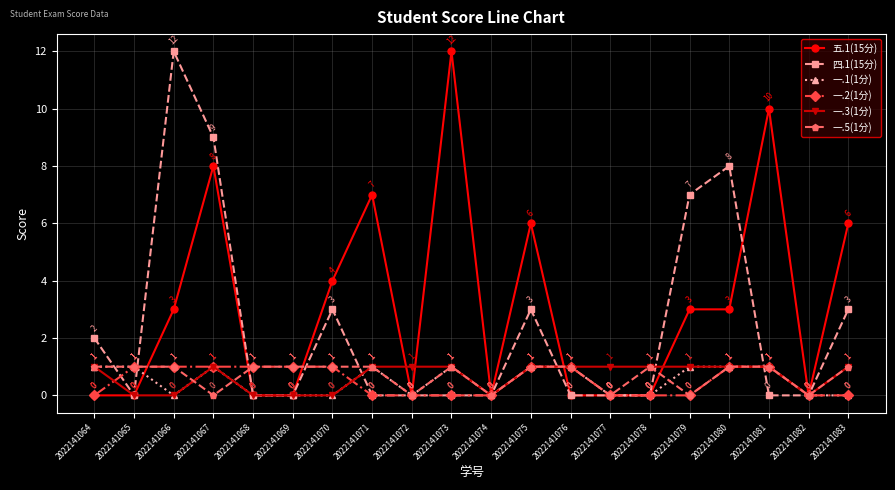

At which category does 五.1(15分) reach its first local peak?

2022141067